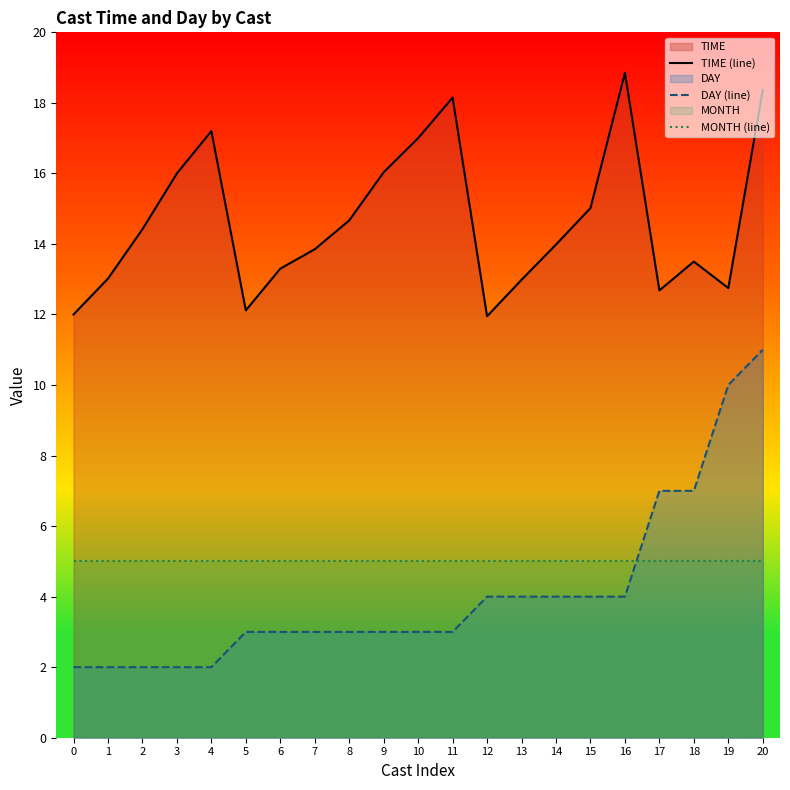

List the labels in order of MONTH (line) value, largest first.

0, 1, 2, 3, 4, 5, 6, 7, 8, 9, 10, 11, 12, 13, 14, 15, 16, 17, 18, 19, 20